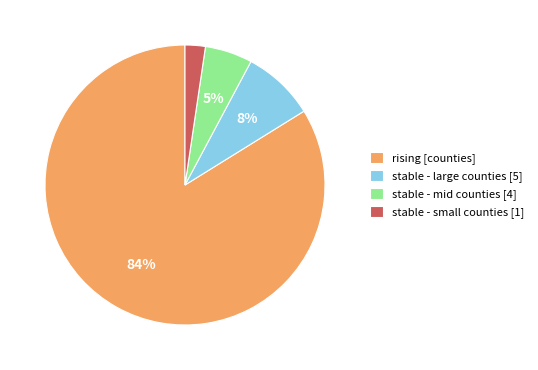

Is it true that stable - mid counties [4] is 1% of the pie?

False